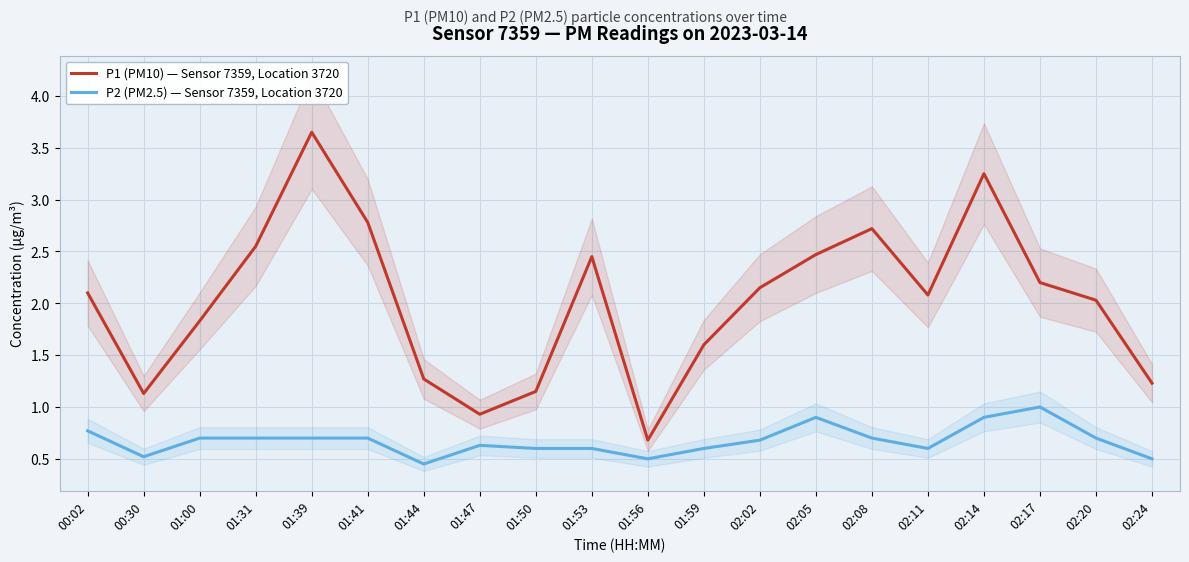

What is the difference between the maximum and second lowest values in the P2 (PM2.5) — Sensor 7359, Location 3720 series?

0.5